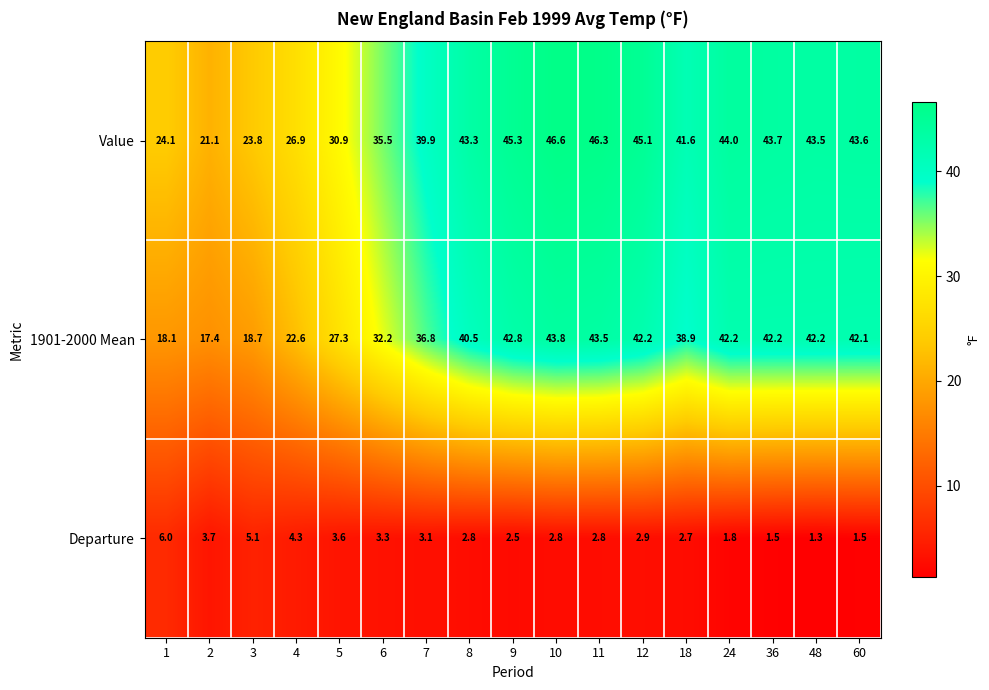

What is the approximate value of 1901-2000 Mean at 5?

27.3